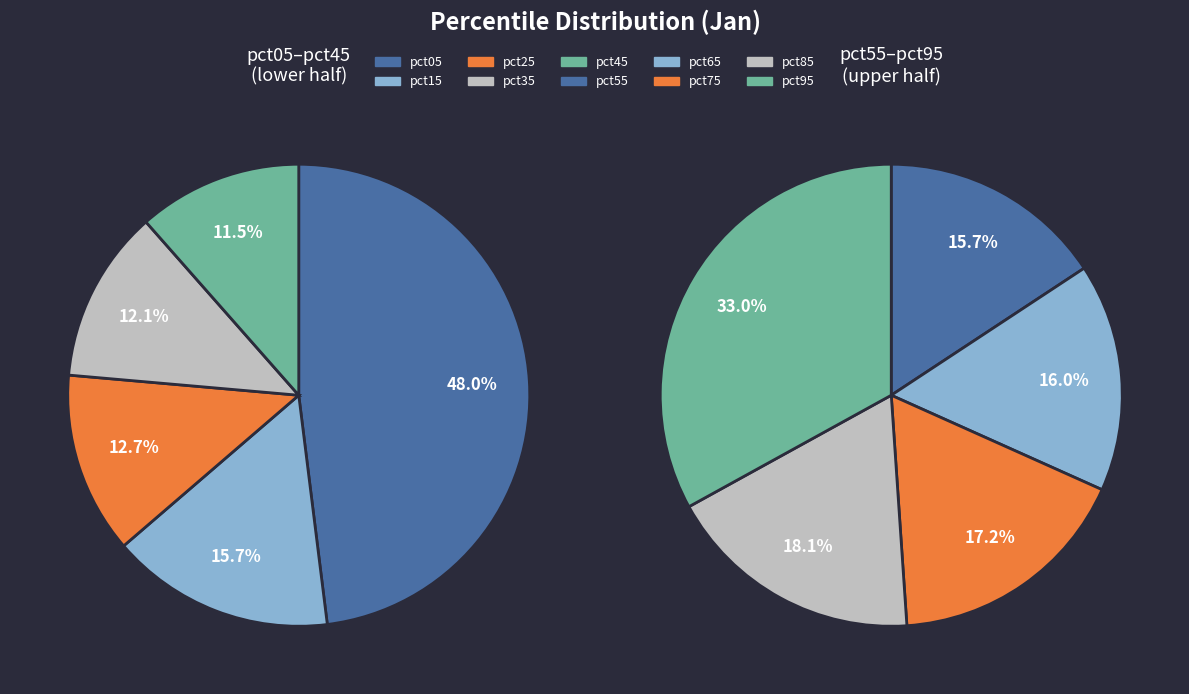

Does any single category account for the majority?

No